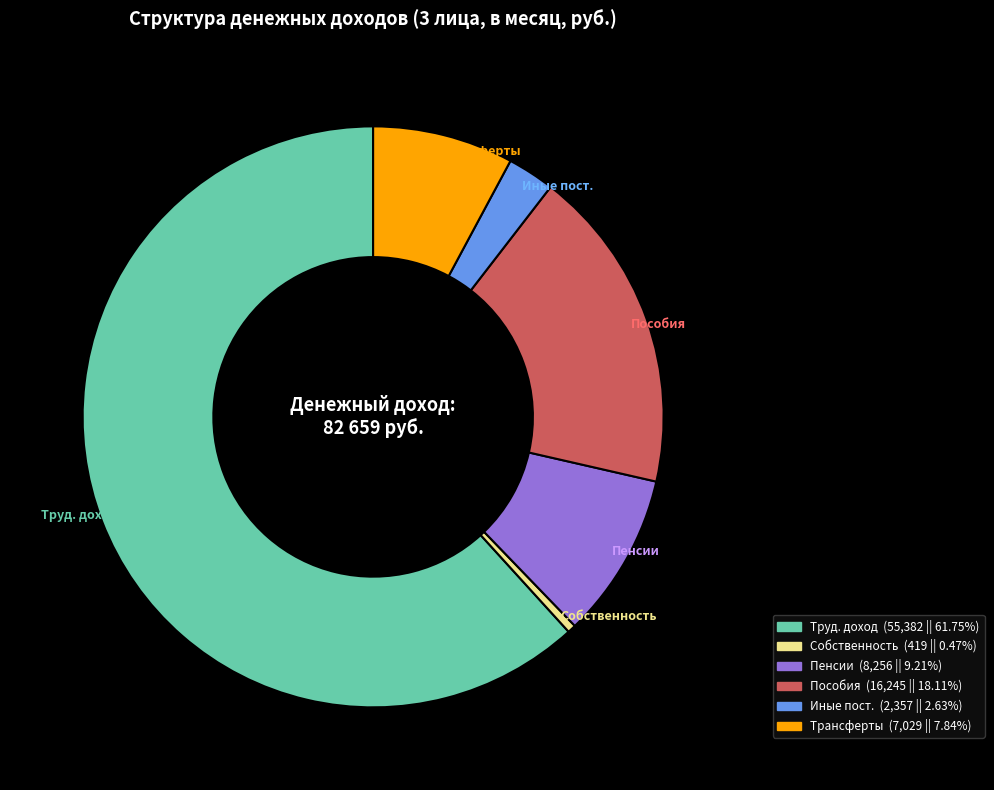

Is there a majority slice in this chart?

Yes